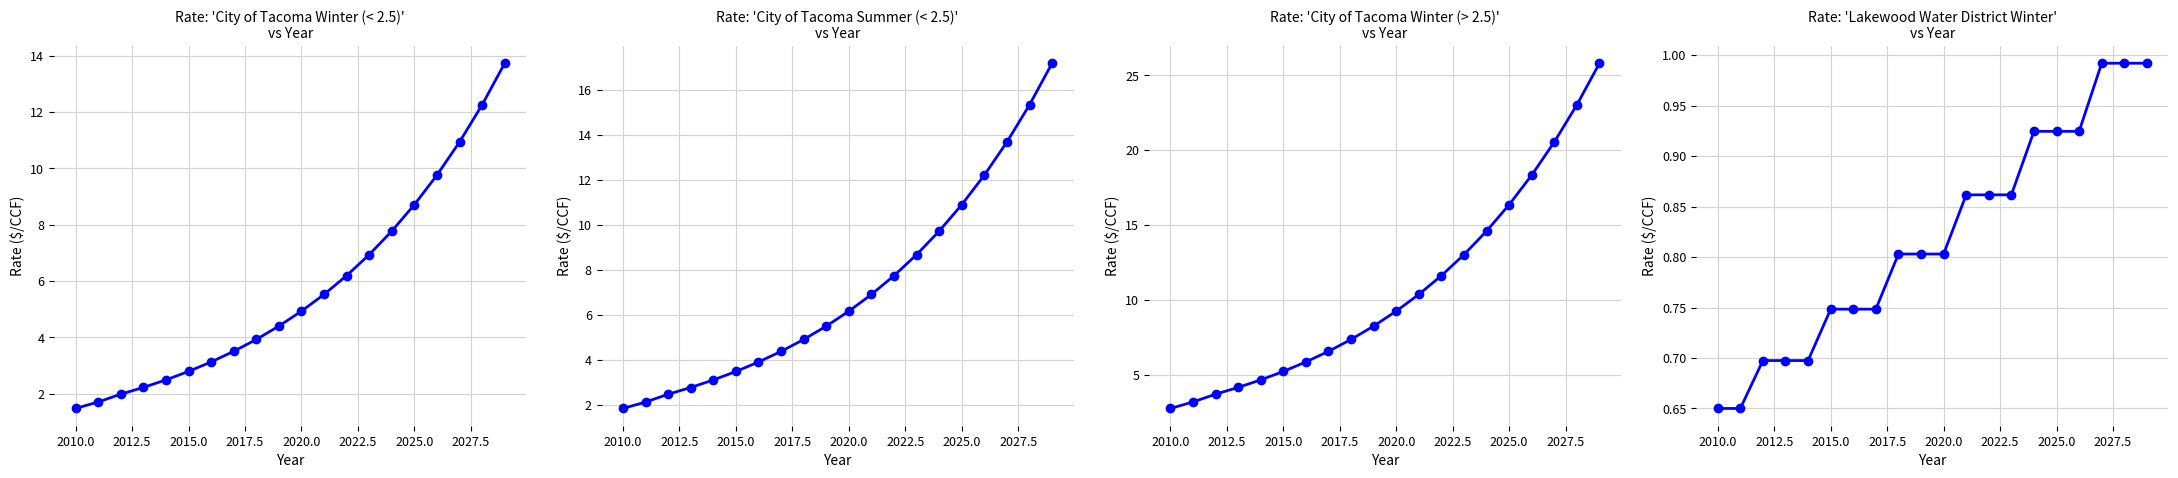

How many categories are shown in the chart?

20